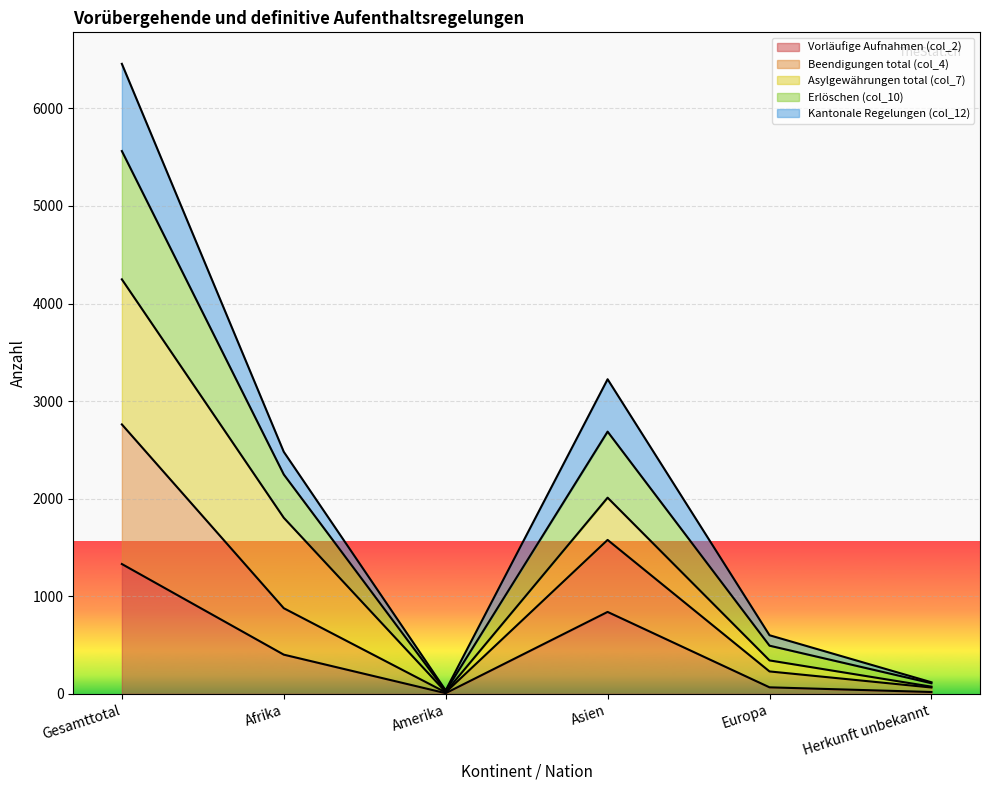

Which series changed the most between Gesamttotal and Afrika?

Beendigungen total (col_4)